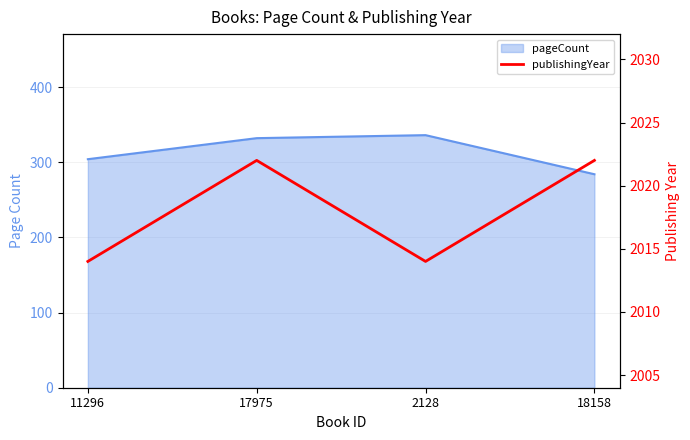

How many data points does each series have?

4